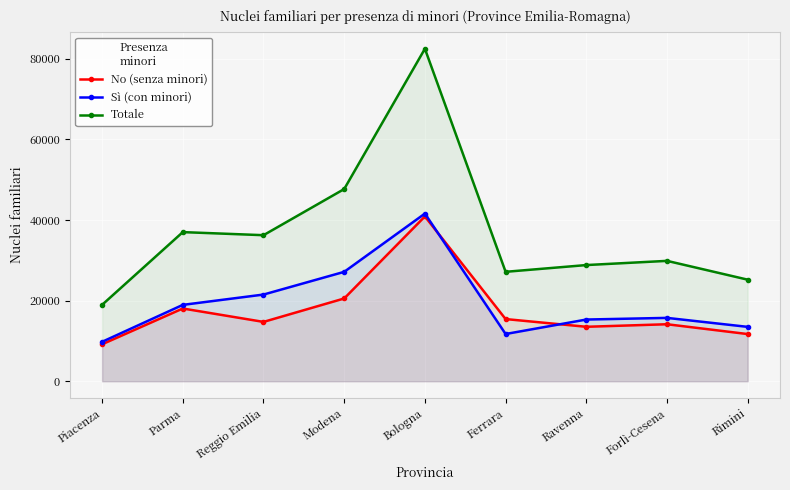

At how many categories does at least one series exceed 34085?

4